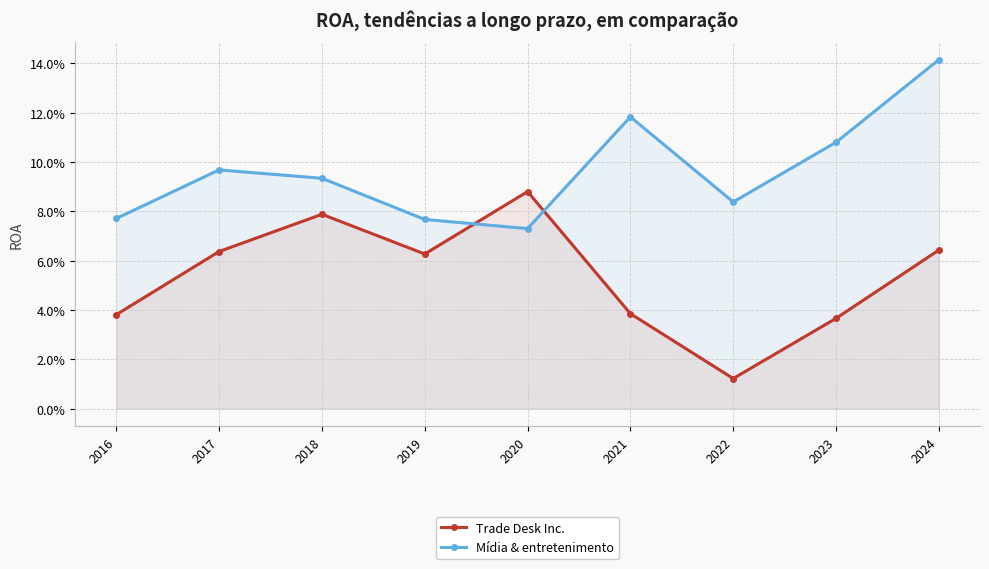

Which has a higher value, 2019 or 2023?

2019